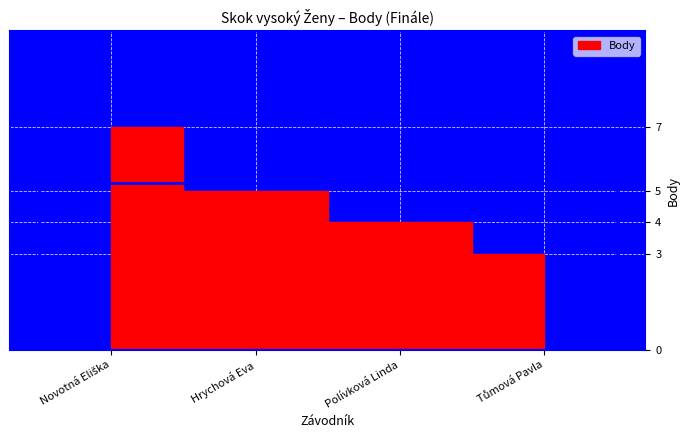

What is the minimum value shown in the chart?

3